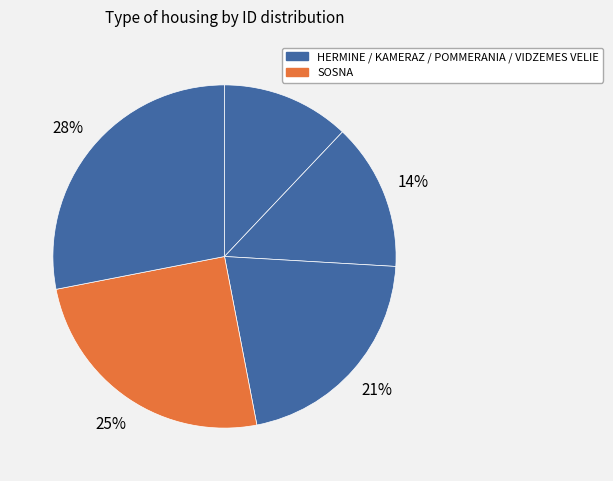

How many slices are in this pie chart?

5